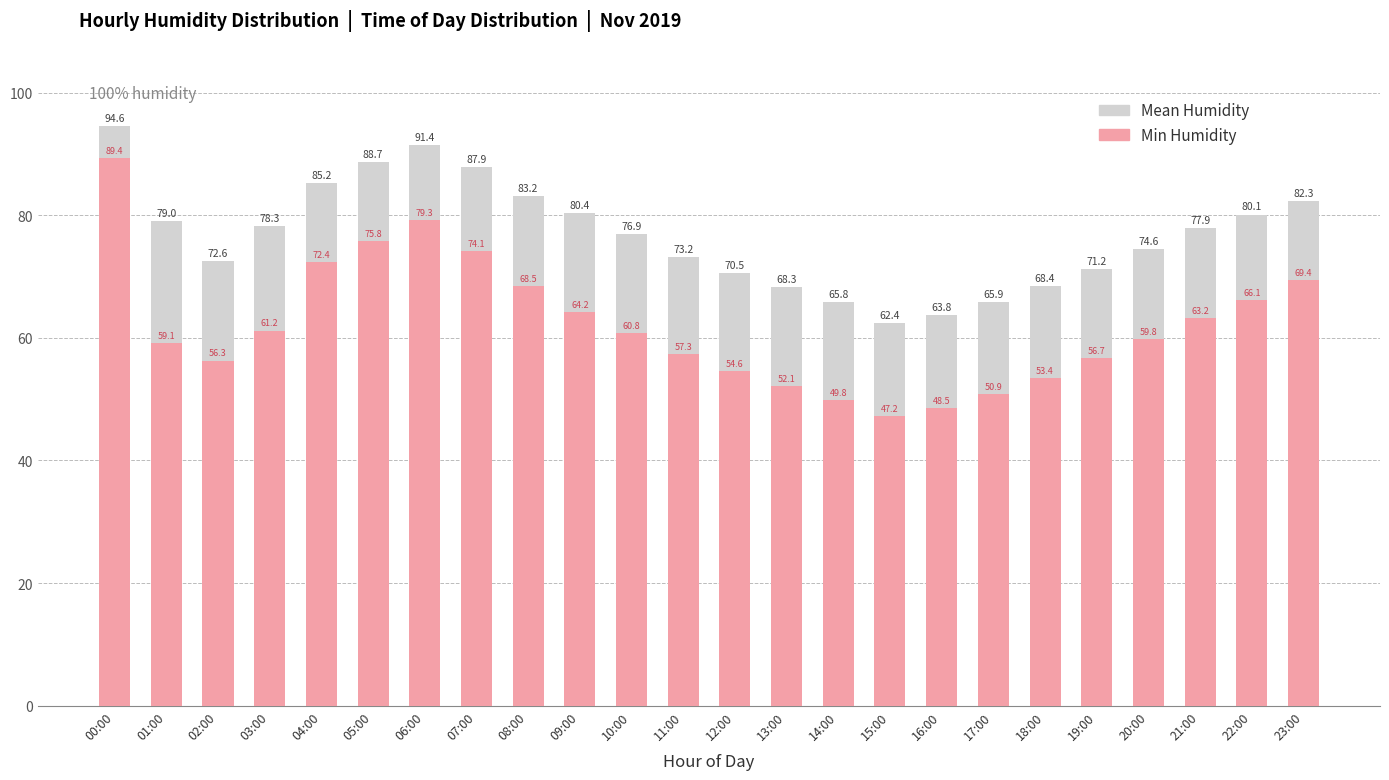

What is the sum of all Mean Humidity values?

1842.8